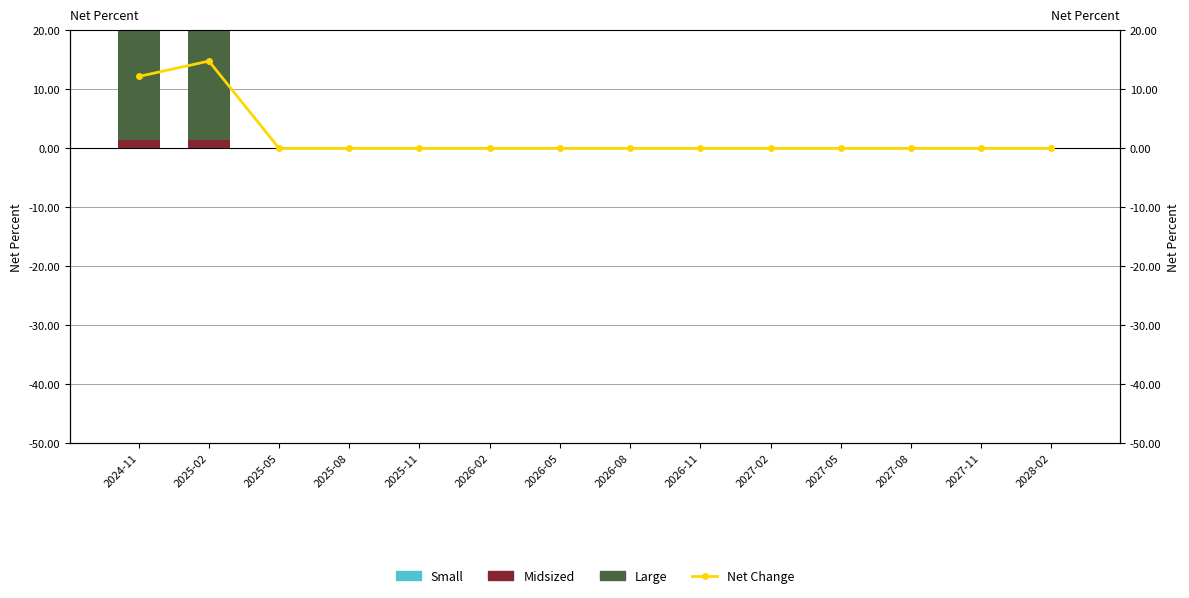

How many categories are shown in the chart?

14